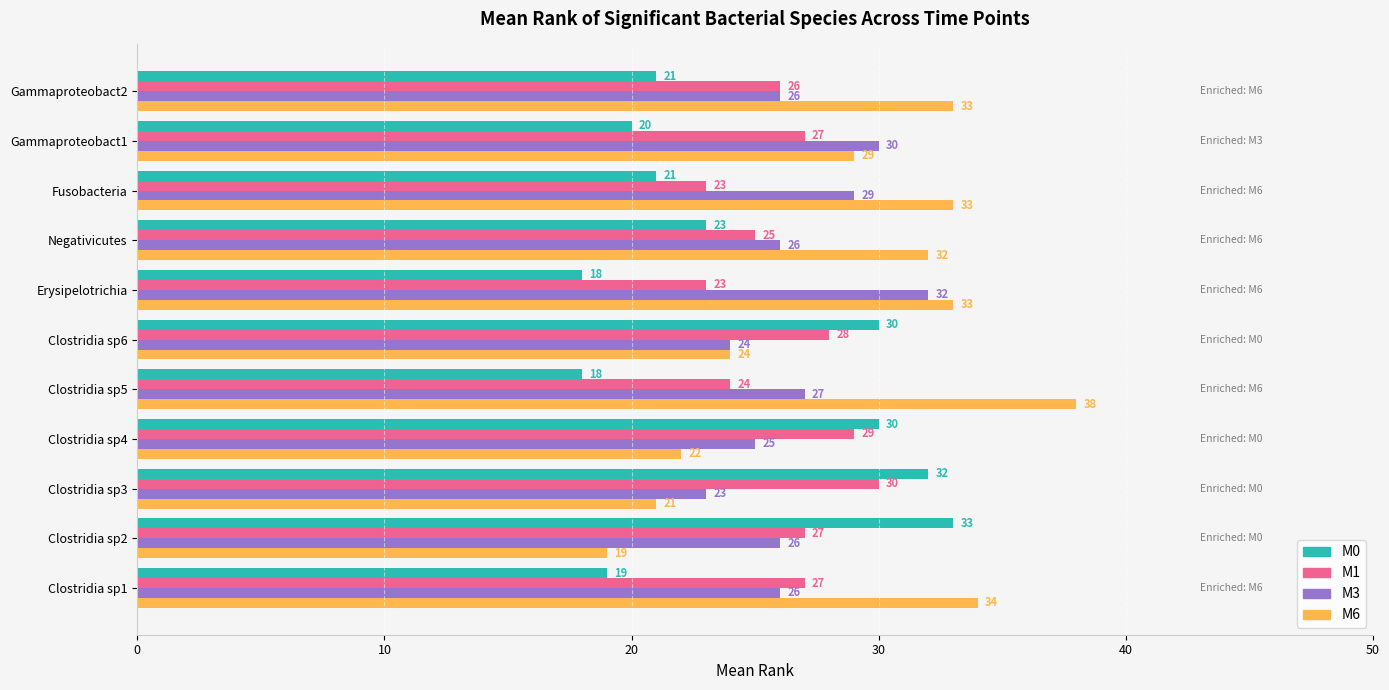

How many categories are shown in the chart?

11